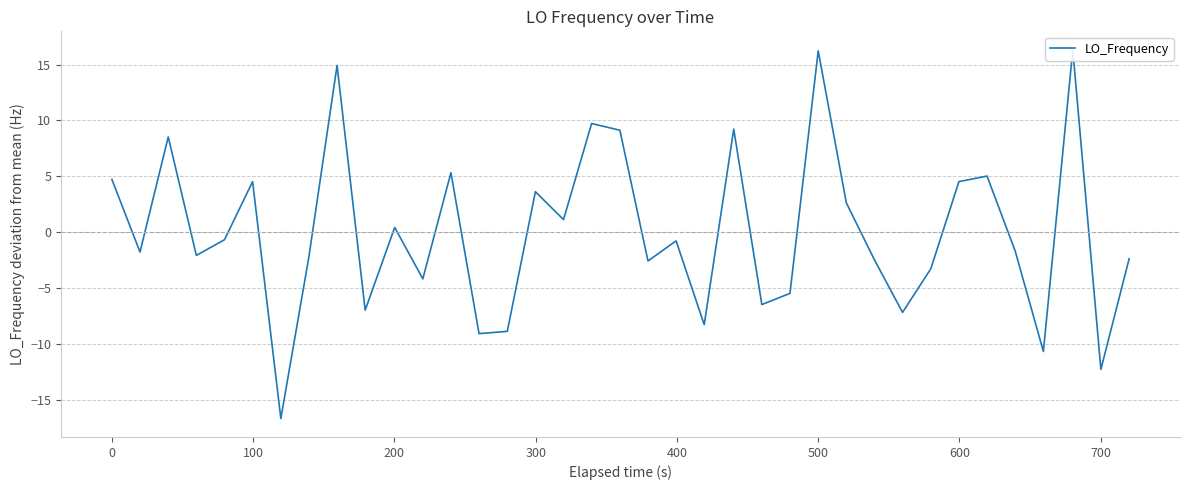

What is the difference between the second highest and second lowest values?

28.5